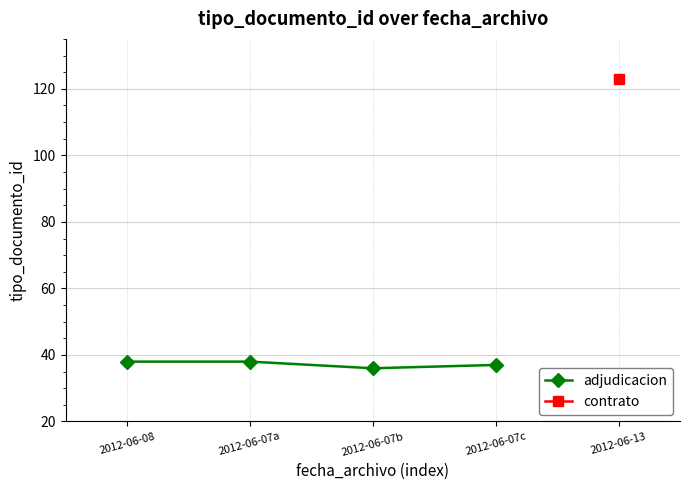

True or false: the data shows 38 at 2012-06-08.

True